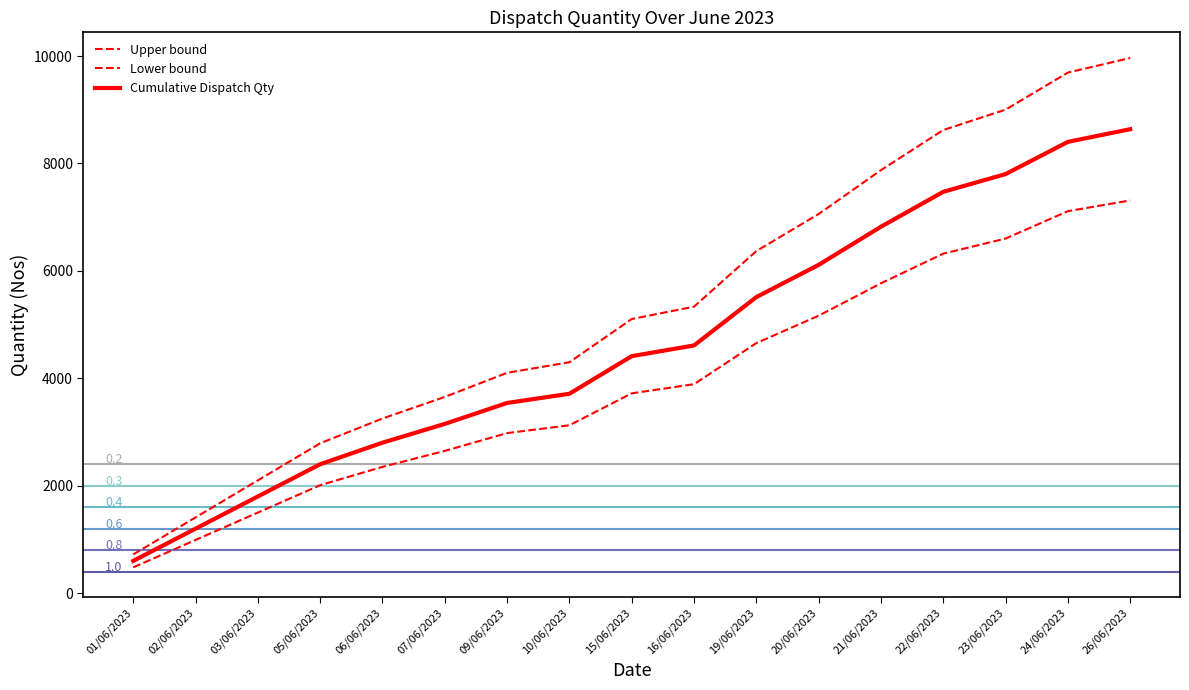

What is the difference between the second highest and second lowest values in the Cumulative Dispatch Qty series?

7202.0